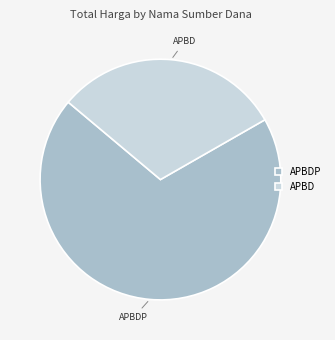

What is the largest slice in the pie chart?

APBDP